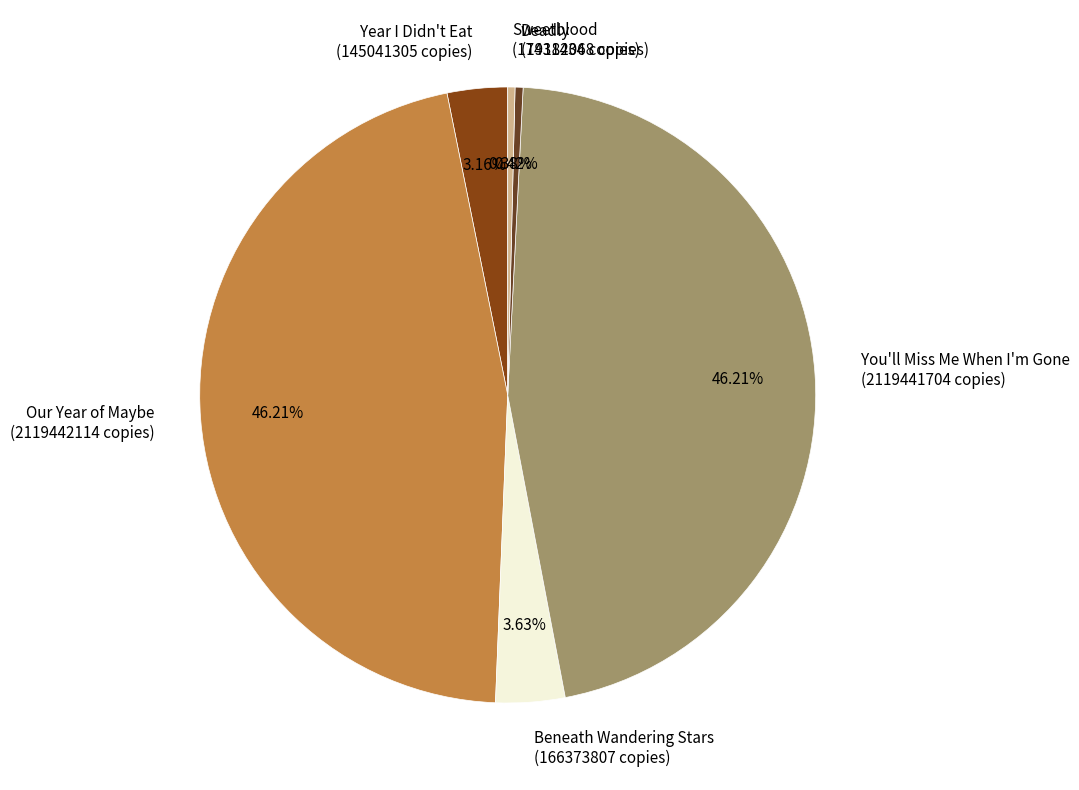

To the nearest percent, what is the combined percentage of Beneath Wandering Stars and Deadly?

4%